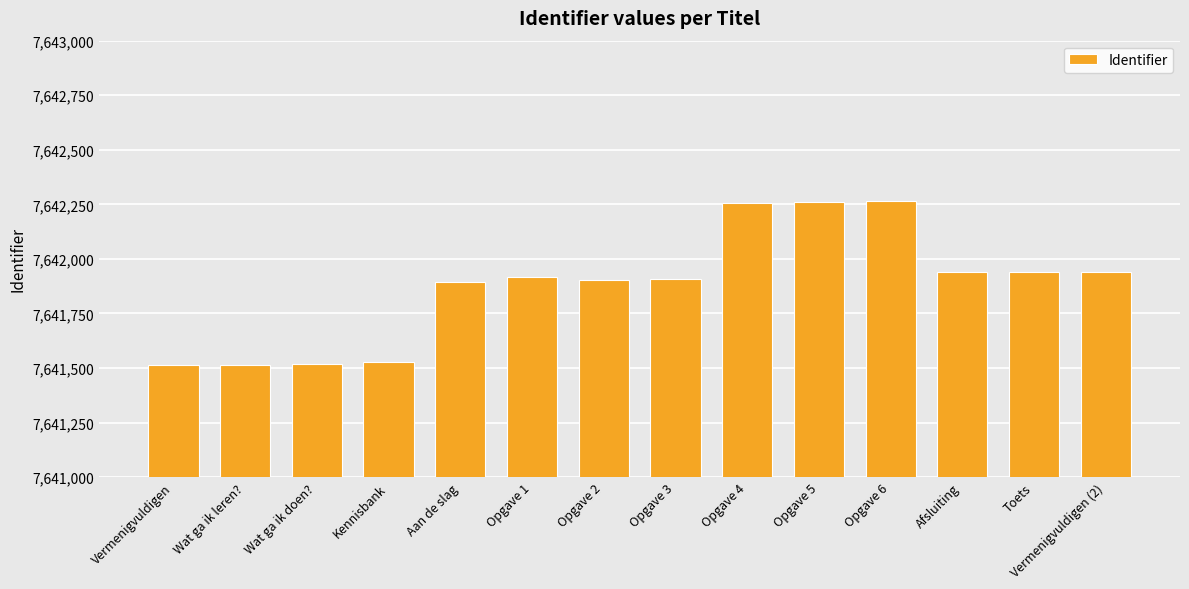

The value at Kennisbank is 7641527. True or false?

True